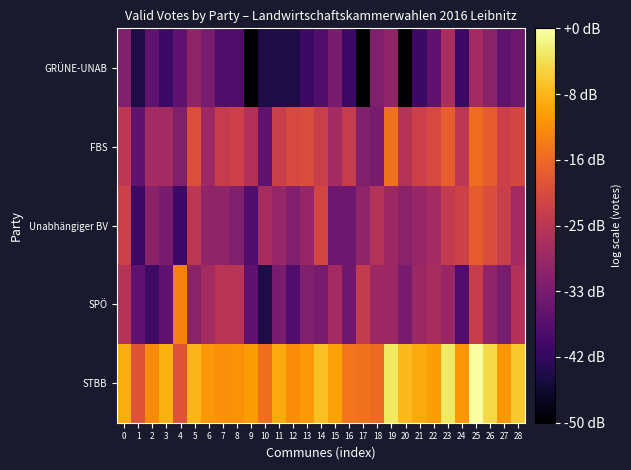

Reading left to right, what are all the values shown in this chart?

STBB: 0=41.4	1=30.9	2=37.8	3=41.9	4=30.9	5=42.3	6=39.3	7=38.5	8=38.7	9=39.6	10=34.6	11=41.1	12=38.1	13=39.5	14=43.3	15=40.5	16=35.3	17=35.1	18=34.0	19=47.6	20=42.9	21=41.1	22=39.7	23=47.6	24=39.3	25=50.8	26=45.9	27=39.3	28=44.3
SPÖ: 0=24.6	1=14.0	2=9.5	3=14.0	4=36.9	5=19.1	6=22.3	7=25.1	8=25.1	9=14.0	10=6.0	11=16.9	12=12.0	13=18.1	14=16.9	15=22.3	16=15.6	17=26.4	18=21.6	19=21.6	20=16.9	21=21.6	22=22.9	23=20.8	24=12.0	25=26.8	26=20.0	27=16.9	28=24.1
Unabhängiger BV: 0=28.0	1=9.5	2=19.1	3=16.9	4=9.5	5=25.6	6=20.0	7=20.0	8=18.1	9=12.0	10=22.9	11=20.8	12=18.1	13=20.8	14=28.6	15=15.6	16=15.6	17=20.0	18=24.6	19=21.6	20=19.1	21=20.8	22=22.3	23=26.4	24=28.0	25=32.3	26=29.8	27=27.2	28=22.3
FBS: 0=25.6	1=14.0	2=22.3	3=22.3	4=18.1	5=30.4	6=21.6	7=26.8	8=27.6	9=24.1	10=14.0	11=27.2	12=29.2	13=29.8	14=27.2	15=22.3	16=26.8	17=18.1	18=16.9	19=35.1	20=24.6	21=27.6	22=29.2	23=32.5	24=25.6	25=34.5	26=32.3	27=27.6	28=28.9
GRÜNE-UNAB: 0=18.1	1=6.0	2=14.0	3=9.5	4=14.0	5=20.0	6=16.9	7=12.0	8=12.0	9=0.0	10=6.0	11=6.0	12=6.0	13=9.5	14=12.0	15=16.9	16=9.5	17=0.0	18=18.1	19=20.0	20=0.0	21=9.5	22=14.0	23=22.9	24=9.5	25=22.3	26=19.1	27=14.0	28=15.6